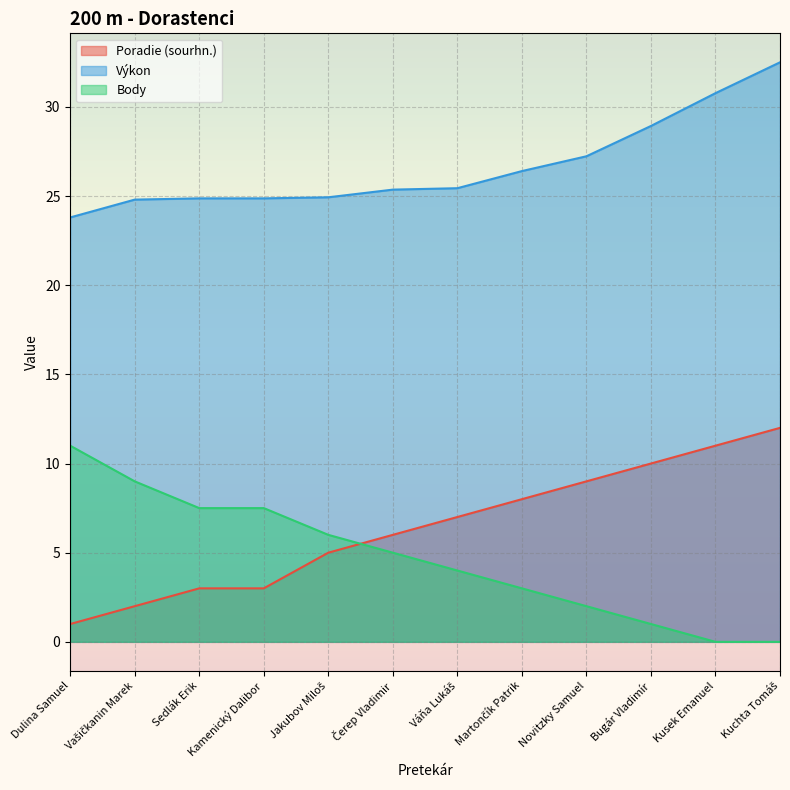

At which category does the chart reach its minimum across all series?

Kusek Emanuel